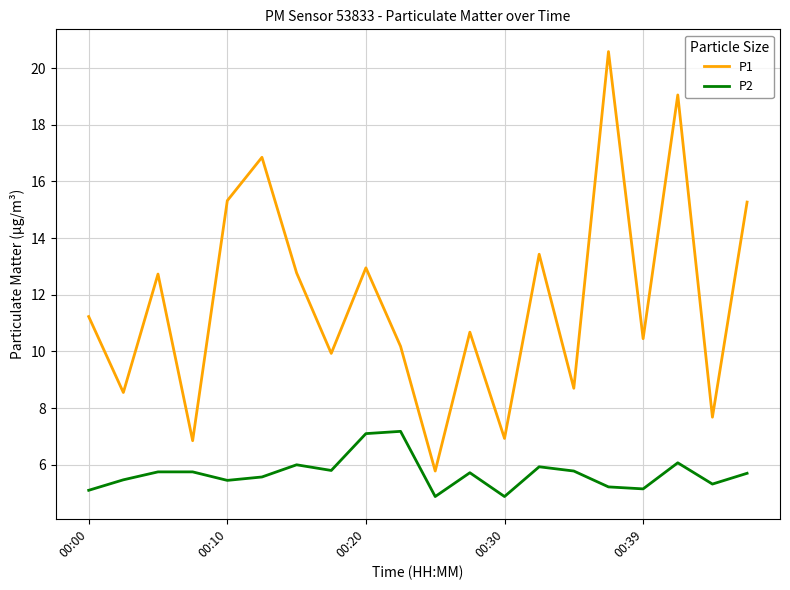

What is the maximum value for P2?

7.2